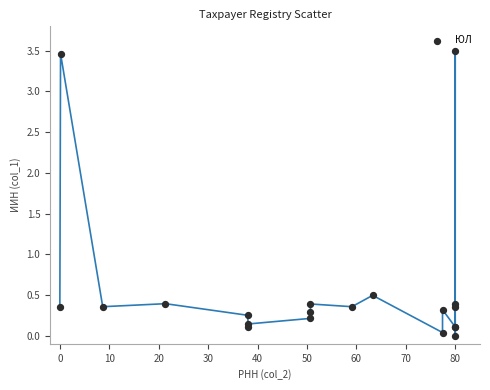

What Y value in the scatter plot is closest to 1?

0.5